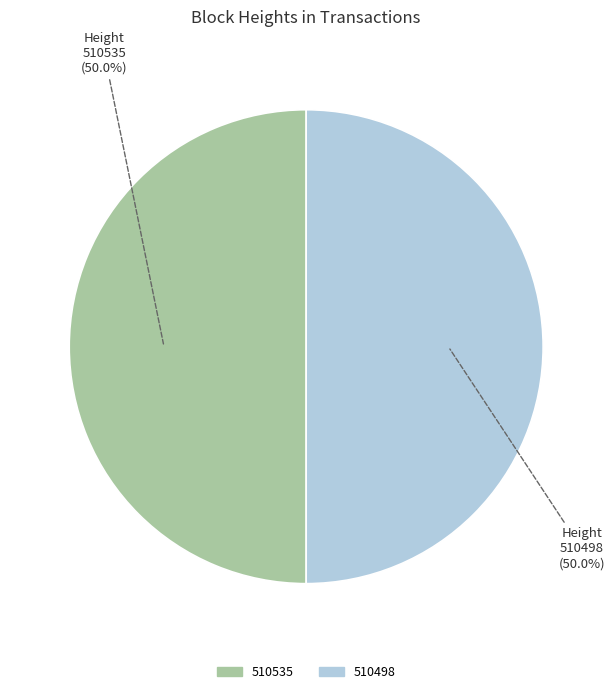

How many segments does this pie chart have?

2